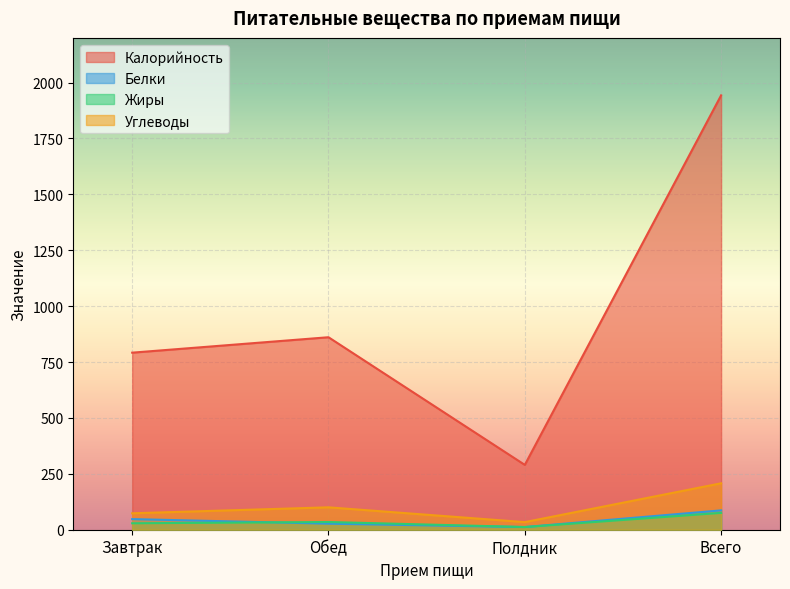

What is the spread (max minus min) of values at Полдник?

278.0